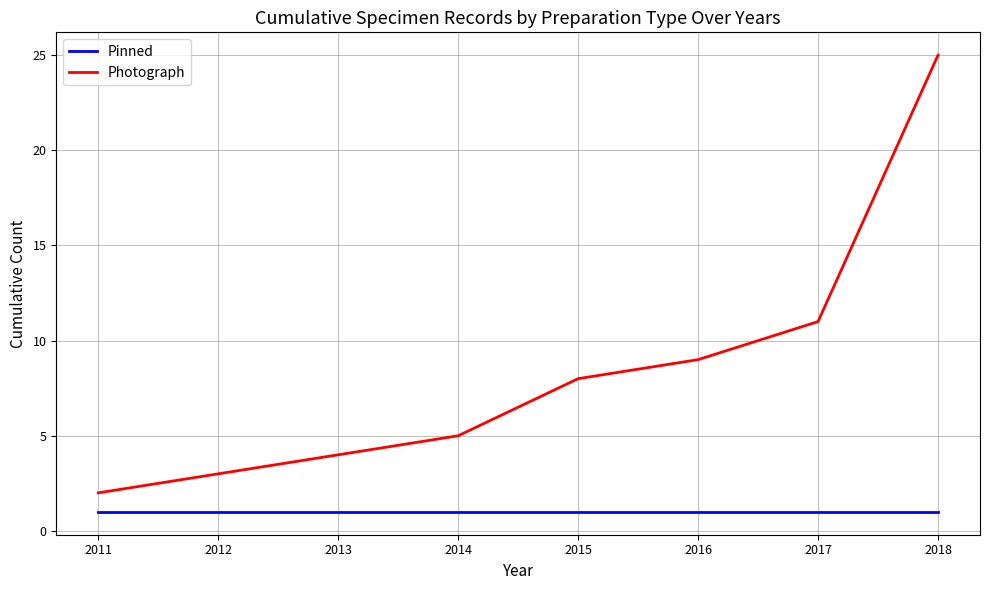

Is it true that Photograph equals 4 at 2016?

False